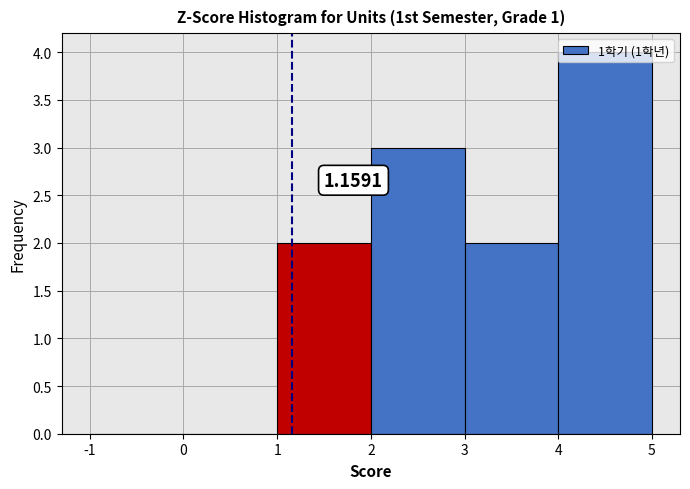

Over which range of the x-axis is the bar tallest?

4 to 5